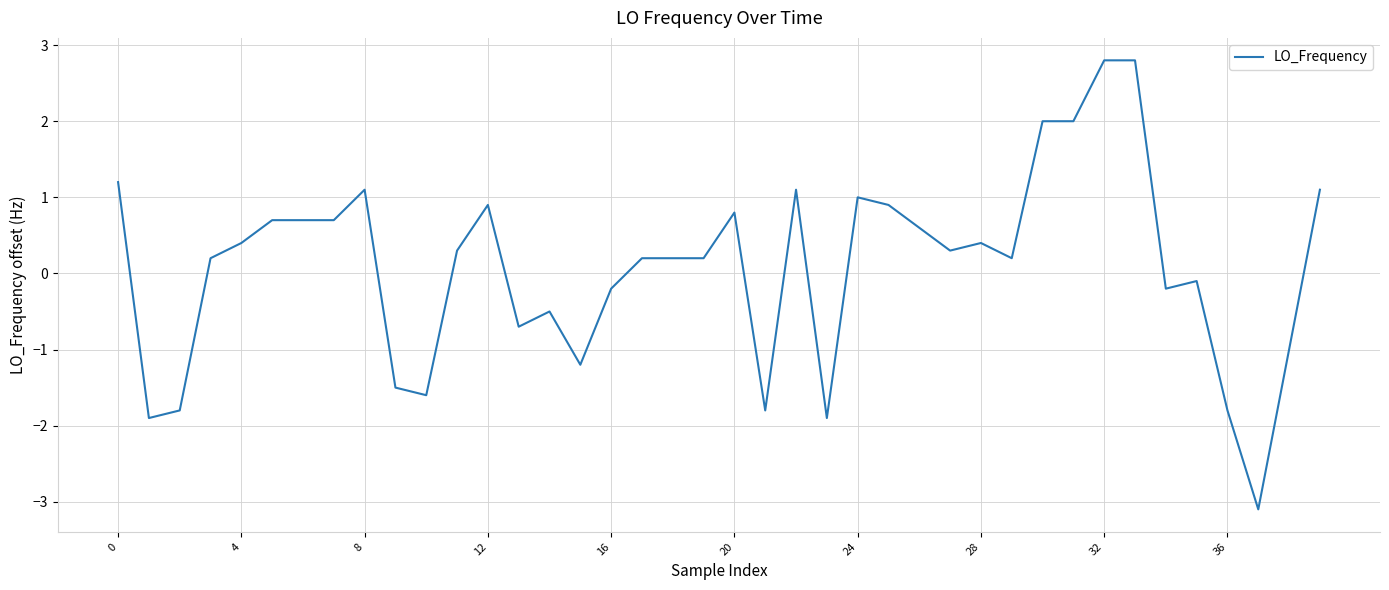

What is the greatest value displayed?

2.8